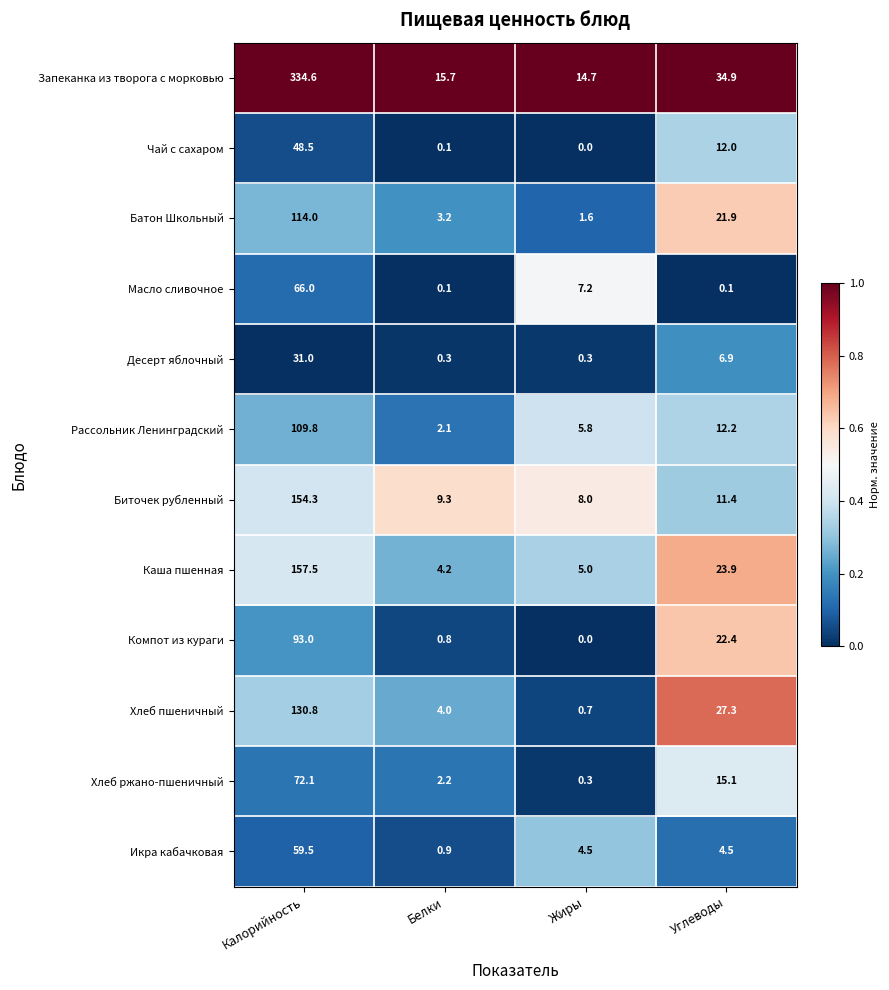

Is it true that Хлеб пшеничный equals 1.5 at Белки?

False